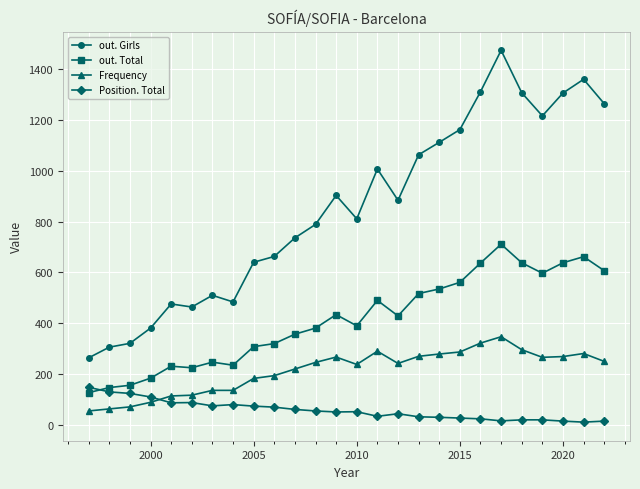

True or false: out. Total and Frequency cross at least once.

False